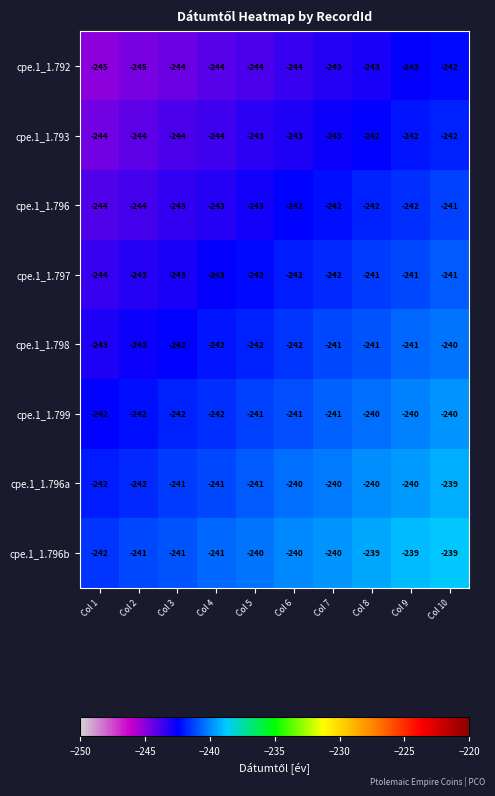

What is the maximum value shown in the chart?

-239